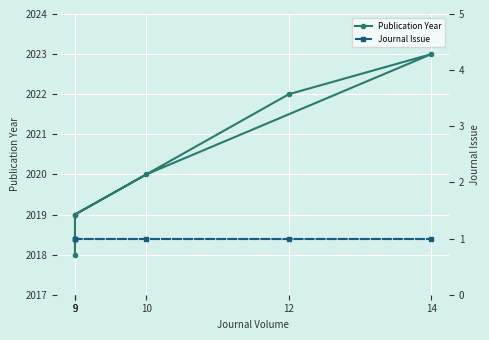

True or false: Journal Issue and Publication Year cross at least once.

False